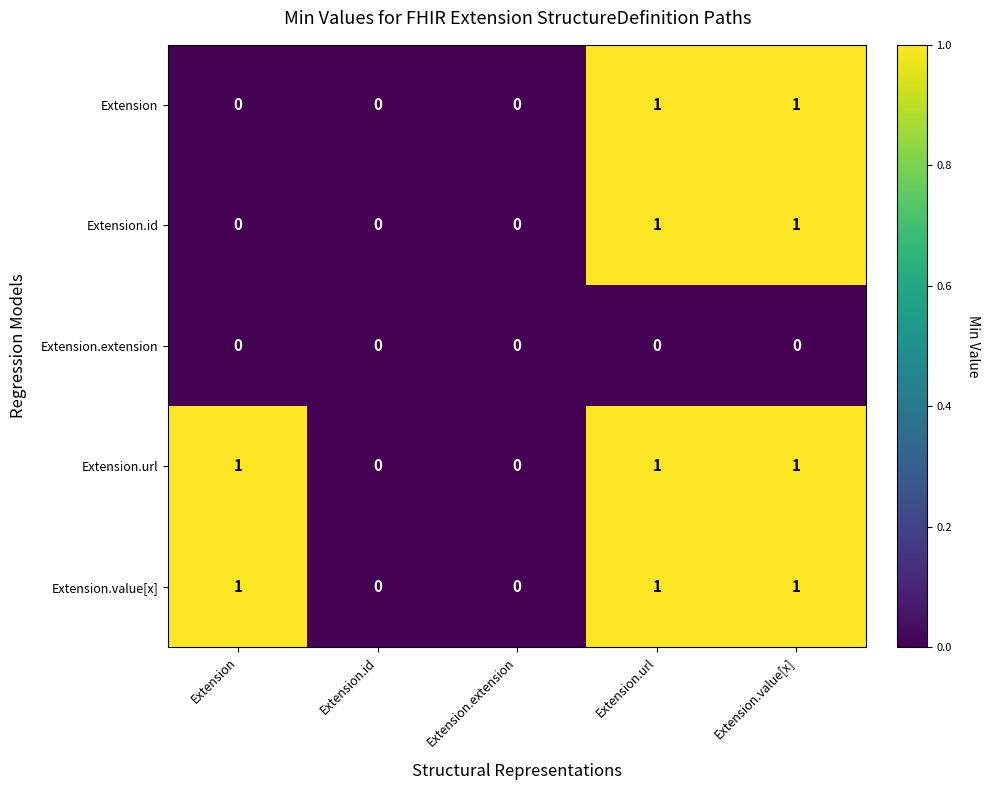

Is it true that Extension.value[x] equals 0 at Extension.id?

True